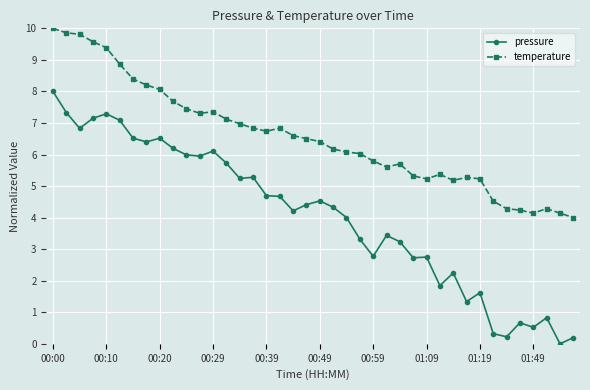

What is the average value of the pressure series?

4.1